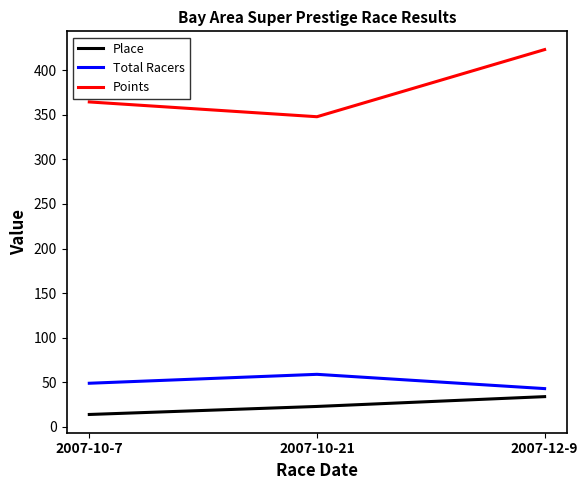

The value of Total Racers at 2007-12-9 is 74.7. True or false?

False